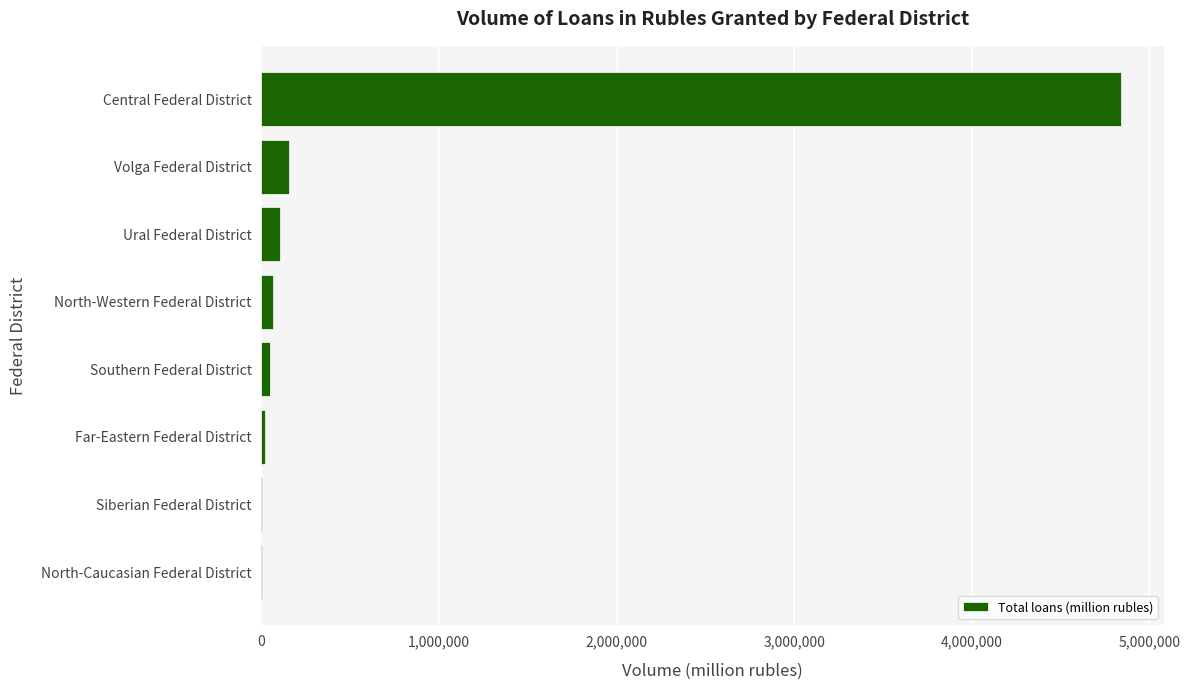

Which has a higher value, North-Caucasian Federal District or Ural Federal District?

Ural Federal District